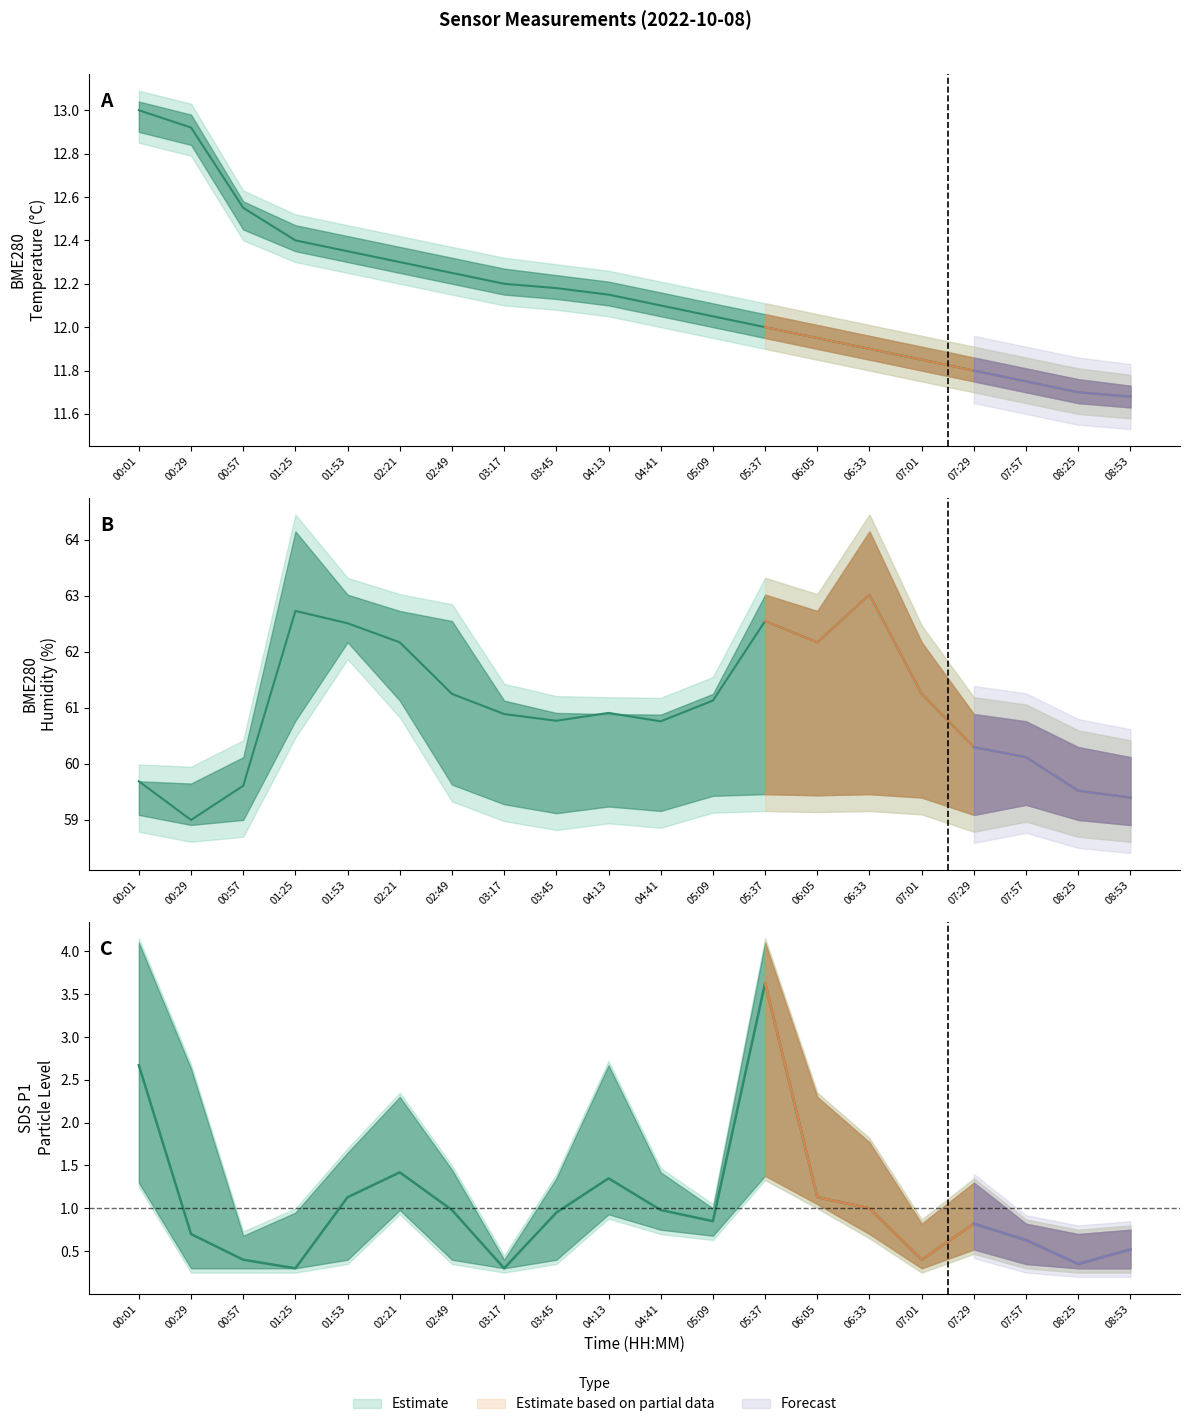

List the labels in order of value, smallest first.

00:29, 08:53, 08:25, 00:57, 00:01, 07:57, 07:29, 04:41, 03:45, 03:17, 04:13, 05:09, 02:49, 07:01, 02:21, 06:05, 01:53, 05:37, 01:25, 06:33